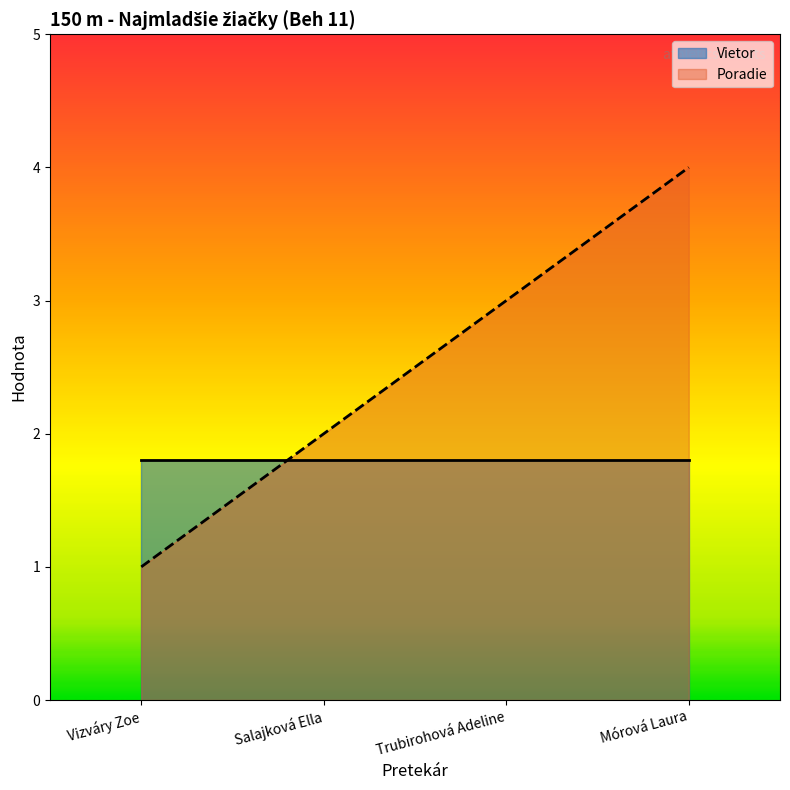

At which label does Poradie reach its peak?

Mórová Laura